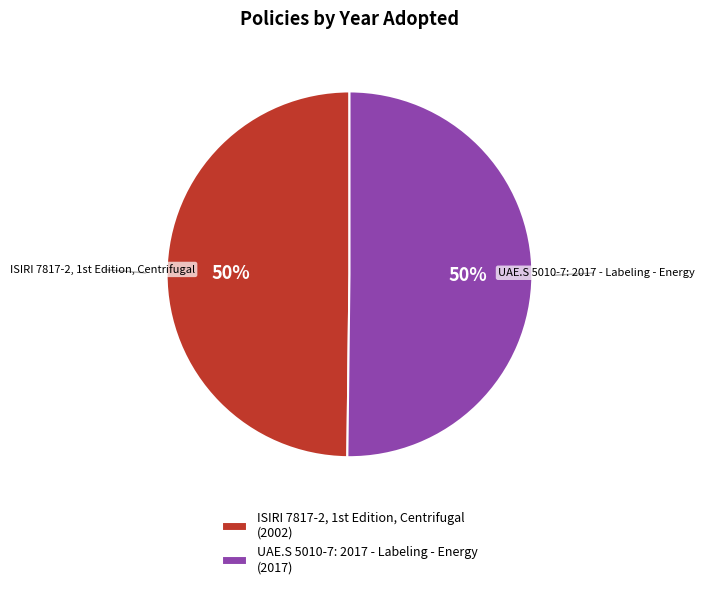

To the nearest percent, what portion does UAE.S 5010-7: 2017 - Labeling - Energy (2017) represent?

50%